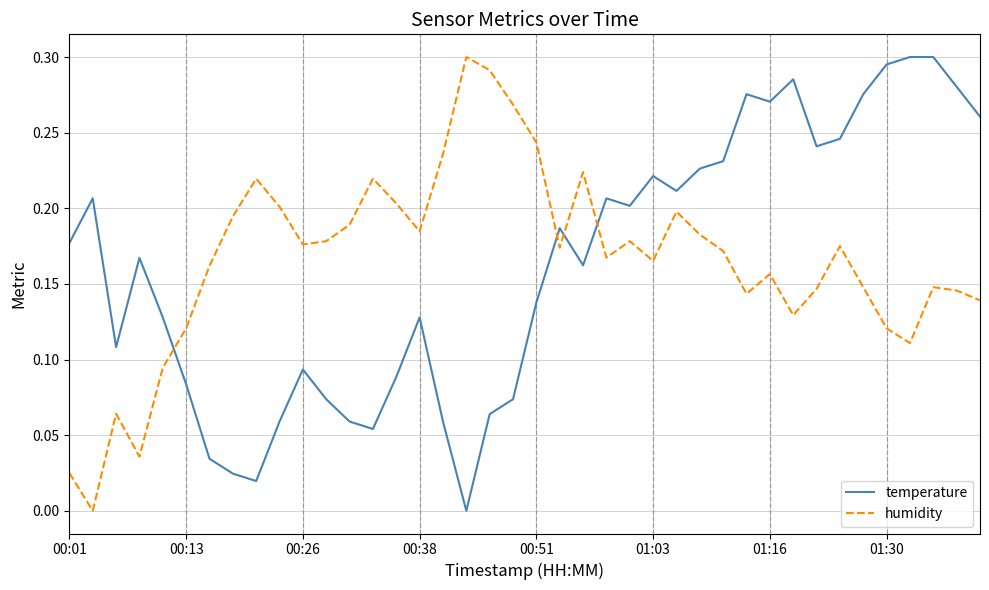

How many intersections are there between temperature and humidity?

4